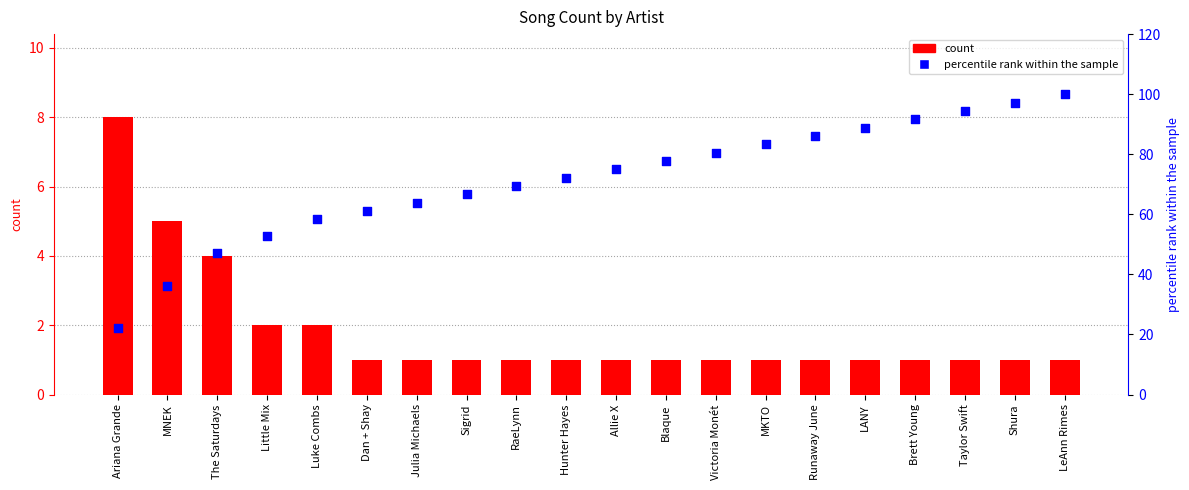

Which series reaches the minimum Y coordinate?

count